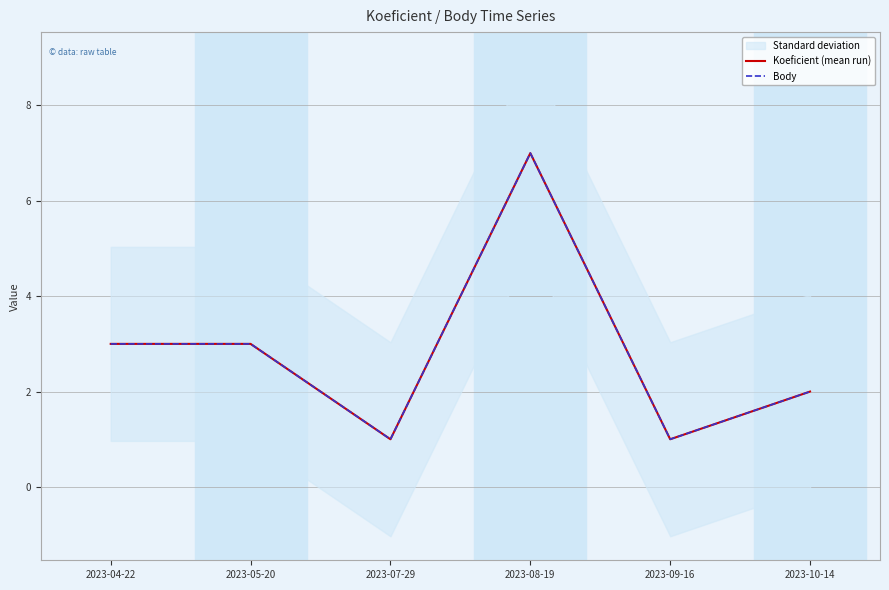

How many lines are shown in the chart?

2